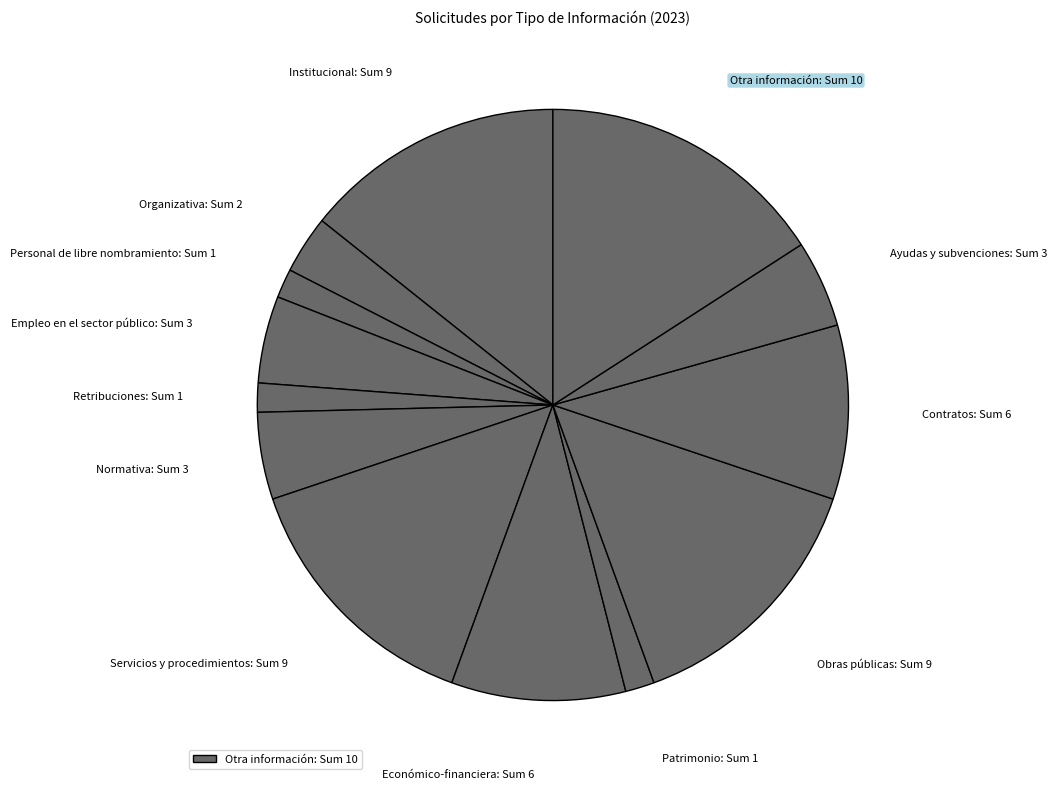

Is it true that Institucional: Sum 9 is 14% of the pie?

True